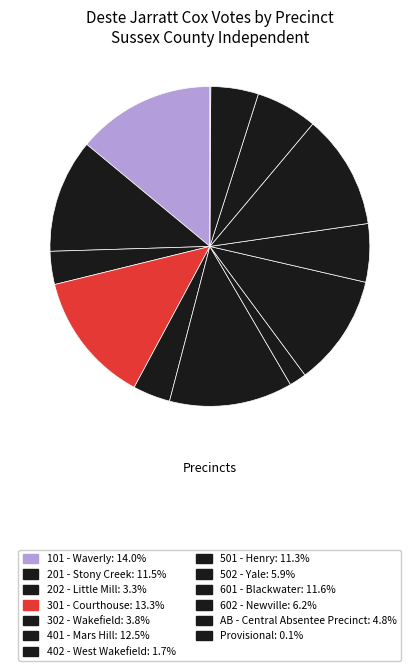

How much of the chart is everything except 301 - Courthouse?

86.7%